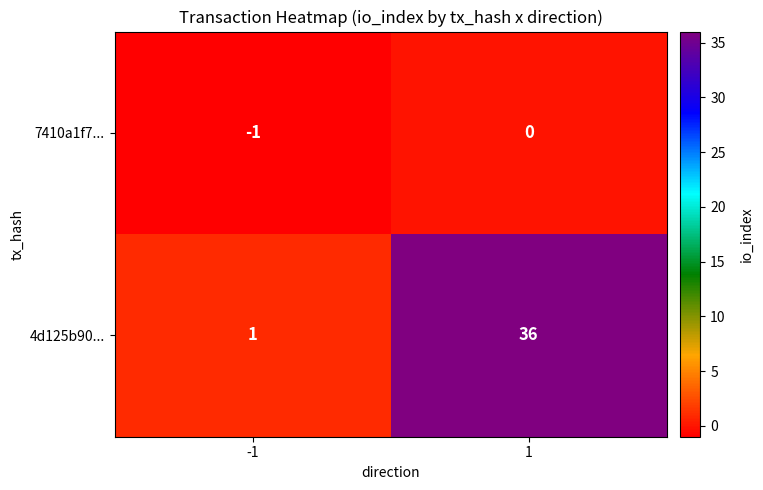

What is the maximum value shown in the chart?

36